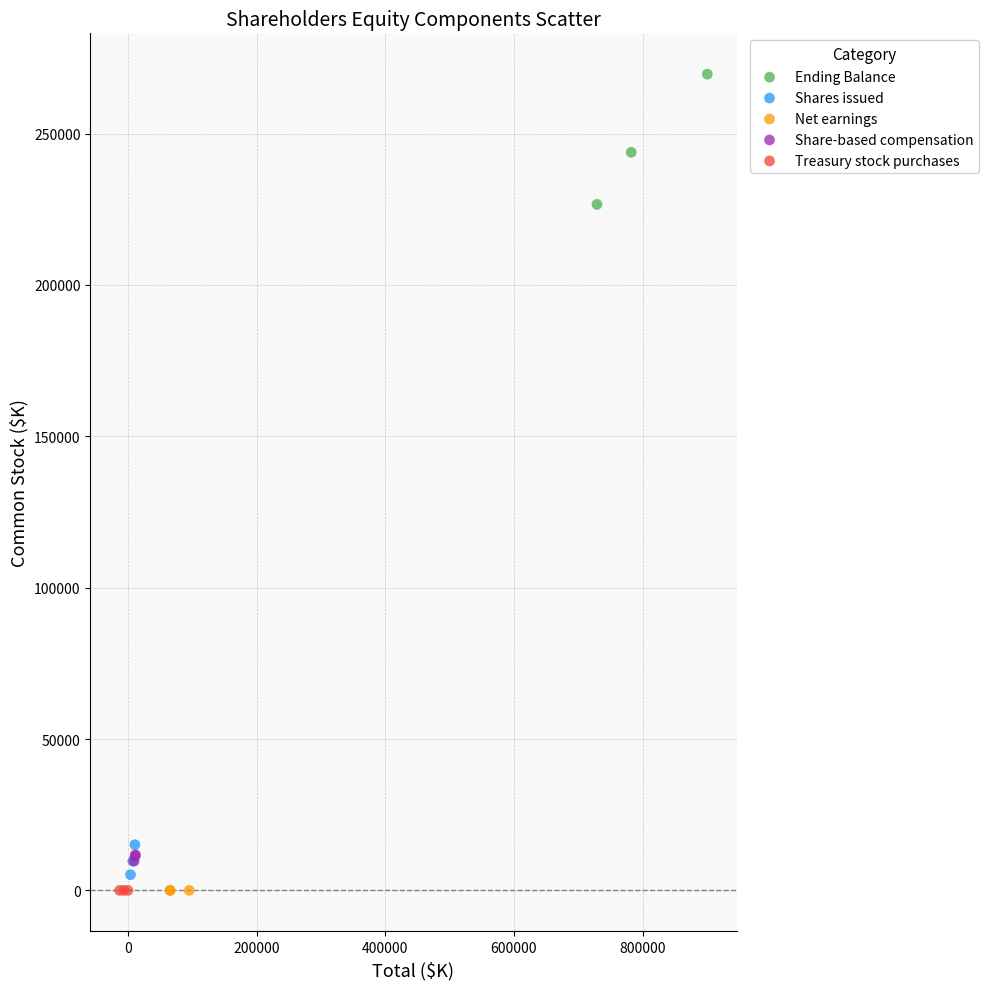

Which series reaches the maximum Y coordinate?

Ending Balance